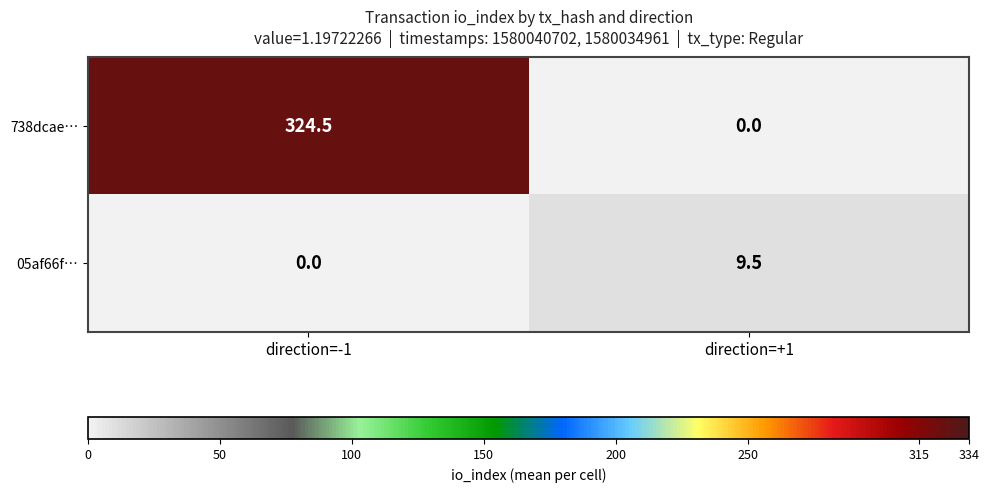

Which series changed the most between direction=-1 and direction=+1?

738dcae…